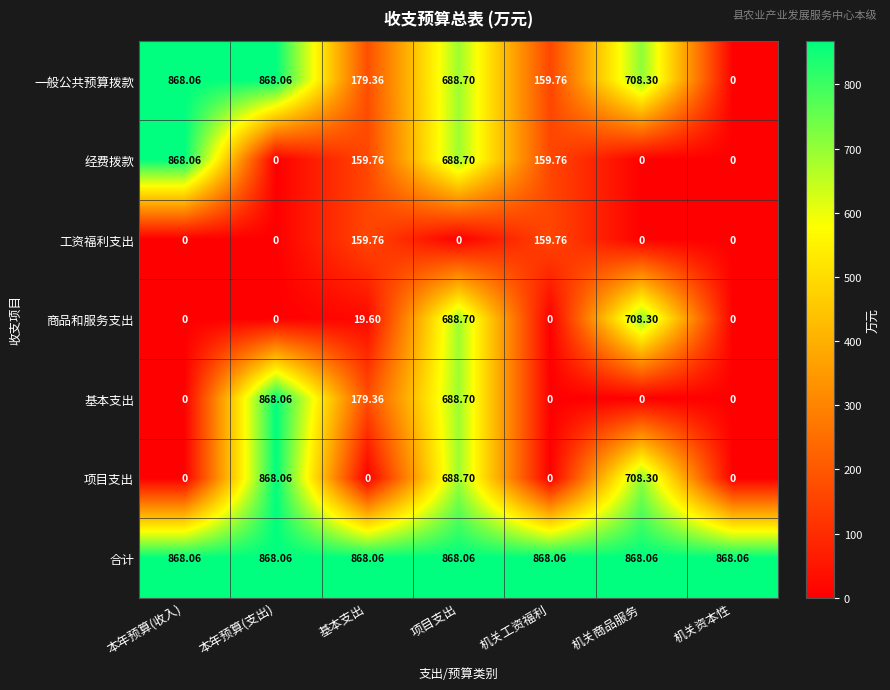

Which series has the largest total across all categories?

合计